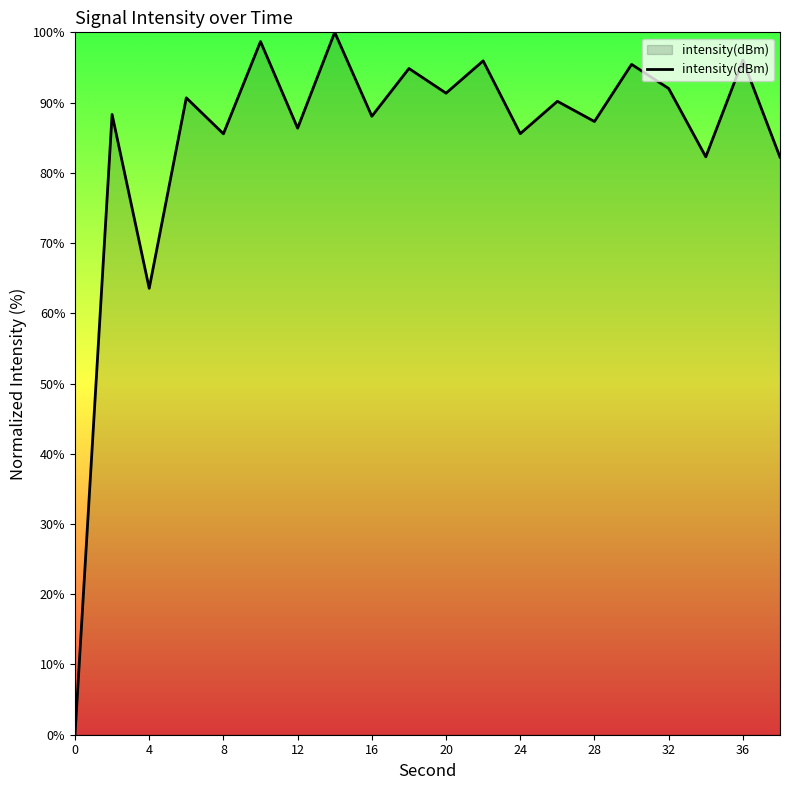

What is the maximum value shown in the chart?

100.0